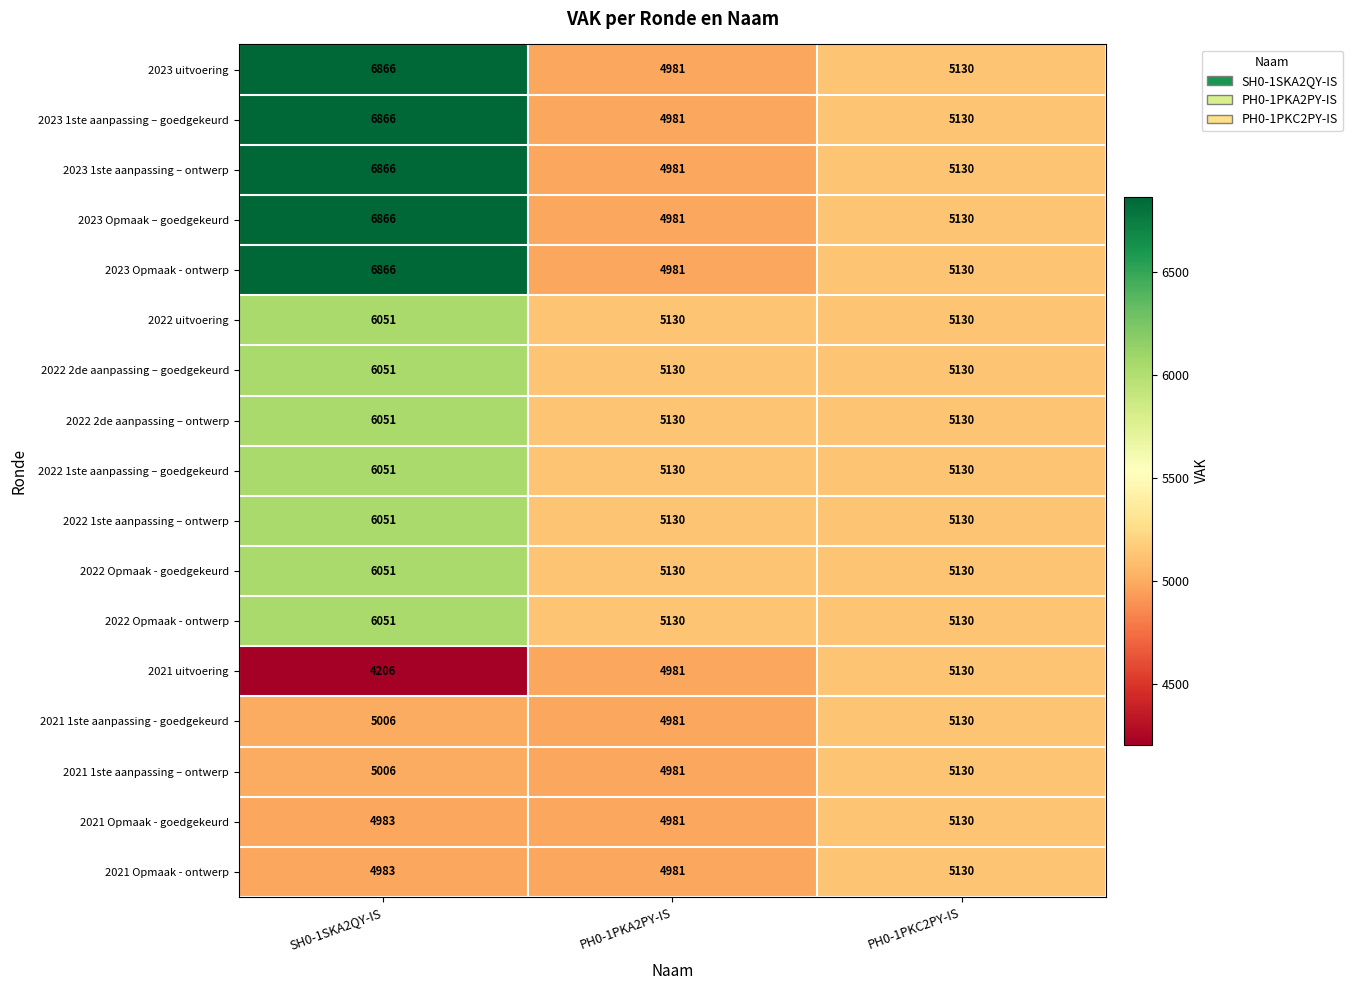

Is it true that 2023 uitvoering equals 5130 at PH0-1PKC2PY-IS?

True